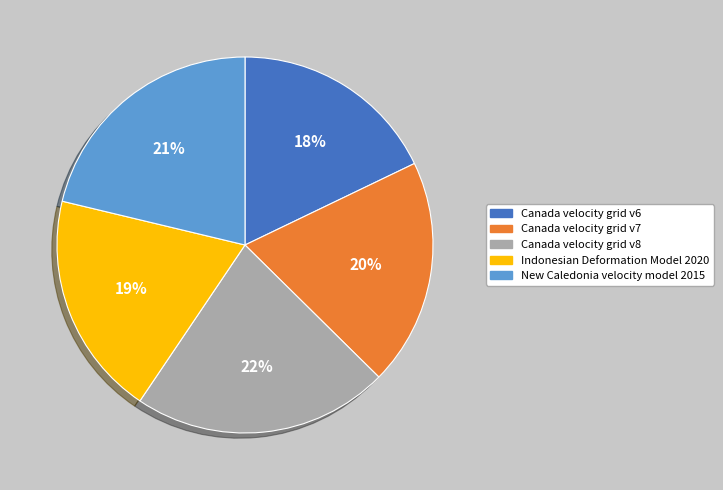

Which category has the smallest portion of the pie?

Canada velocity grid v6